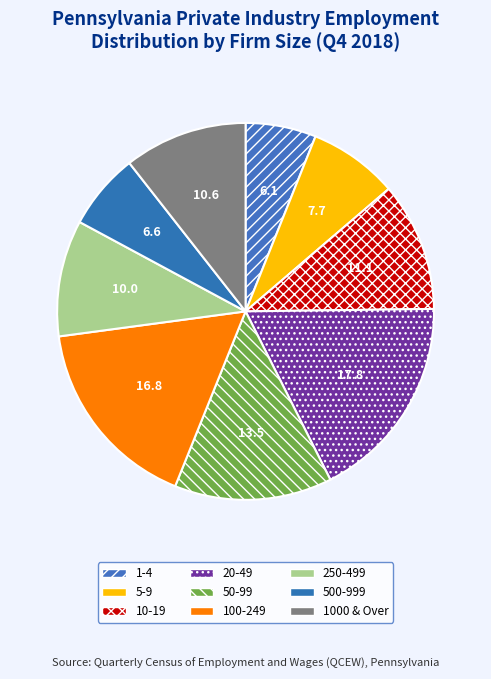

To the nearest percent, what is the combined percentage of 1-4 and 20-49?

24%